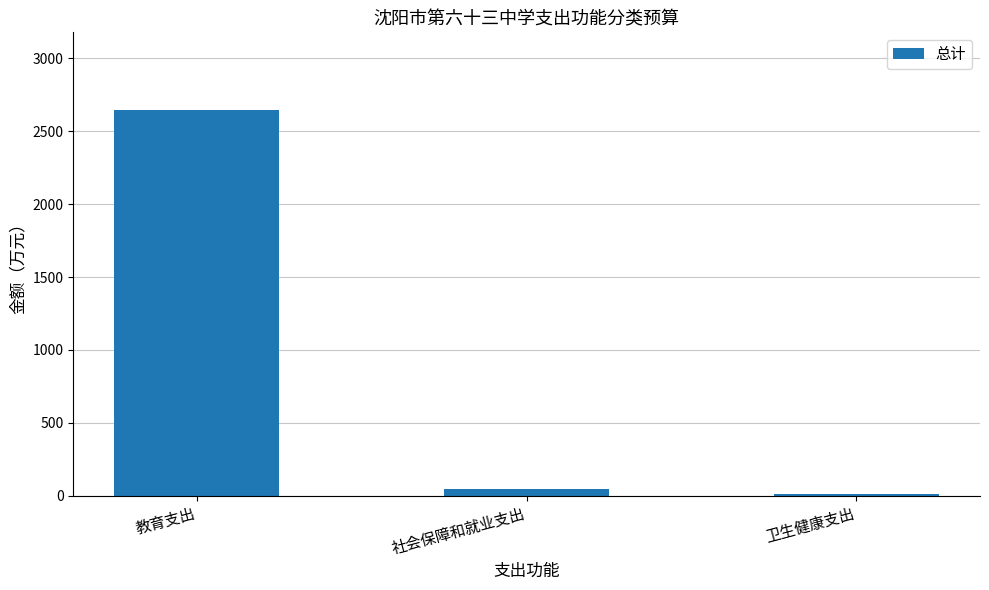

Reading right to left, what are all the values shown in this chart?

卫生健康支出=11.1	社会保障和就业支出=43.7	教育支出=2648.4